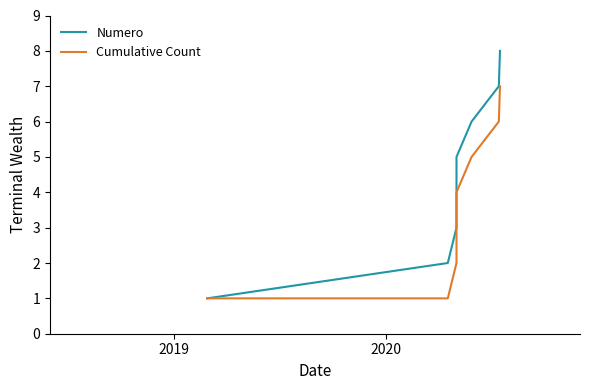

Does the chart display data point markers on the line(s)?

No